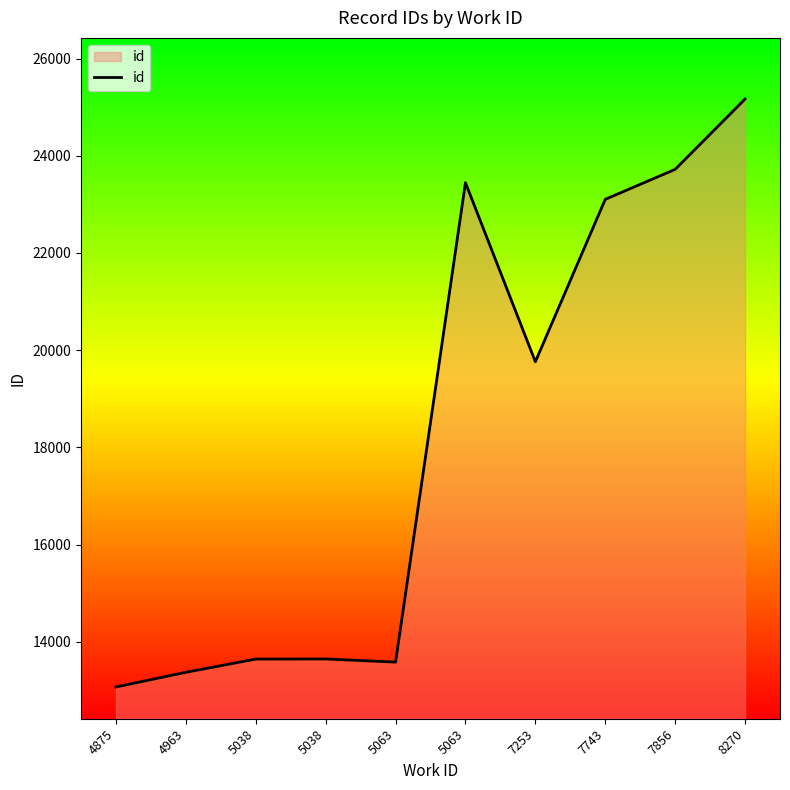

What is the difference between the values at 7743 and 7253?

3342